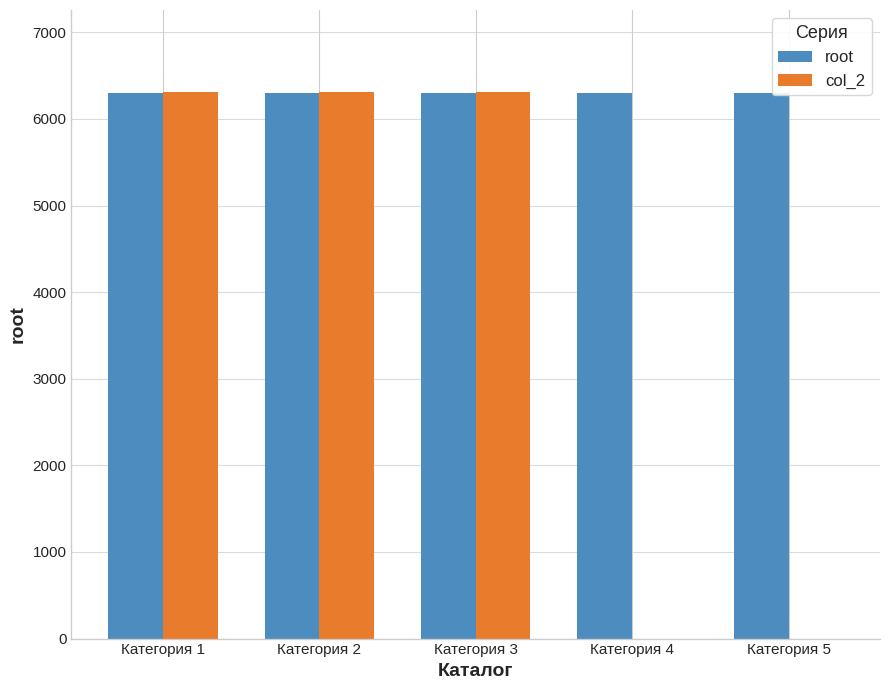

Count the number of data series in this chart.

2